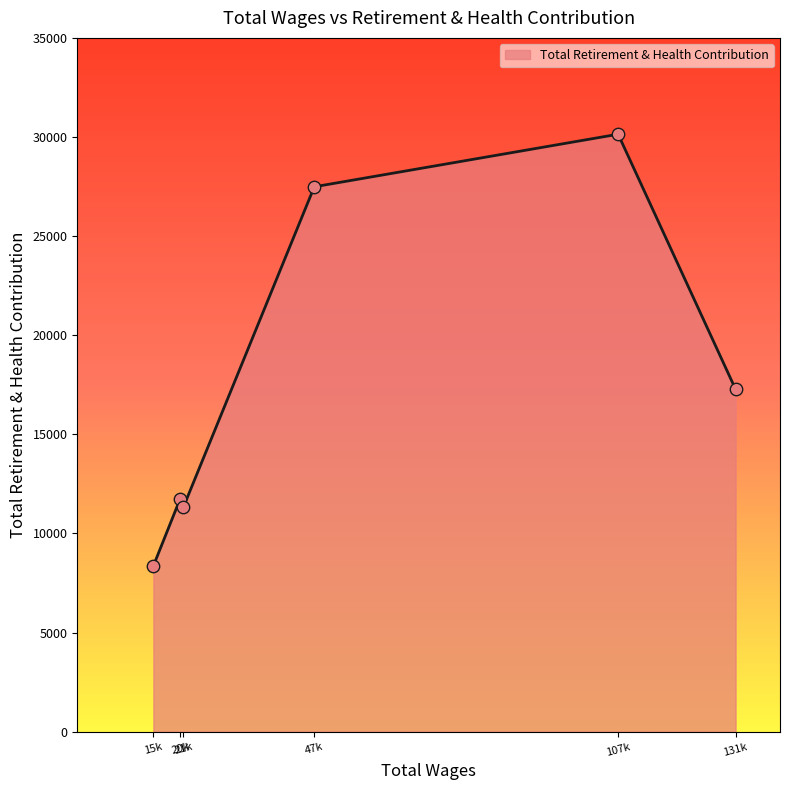

What is the greatest value displayed?

30140